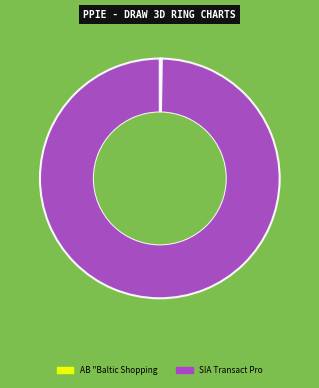

Is there a majority slice in this chart?

Yes